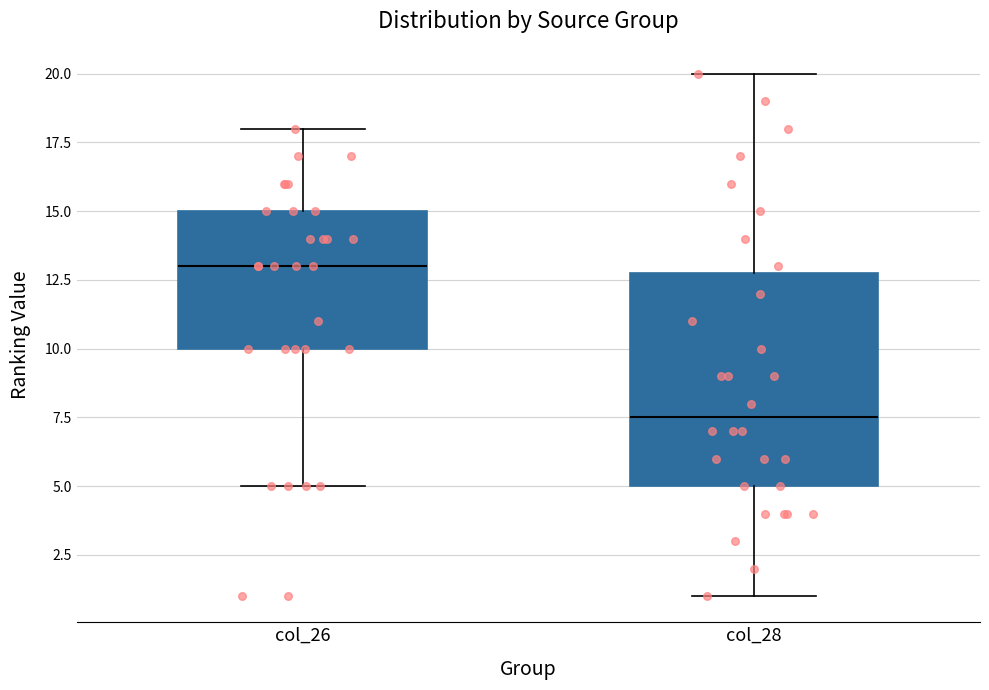

Which box is the tallest, from its lower edge to its upper edge?

col_28